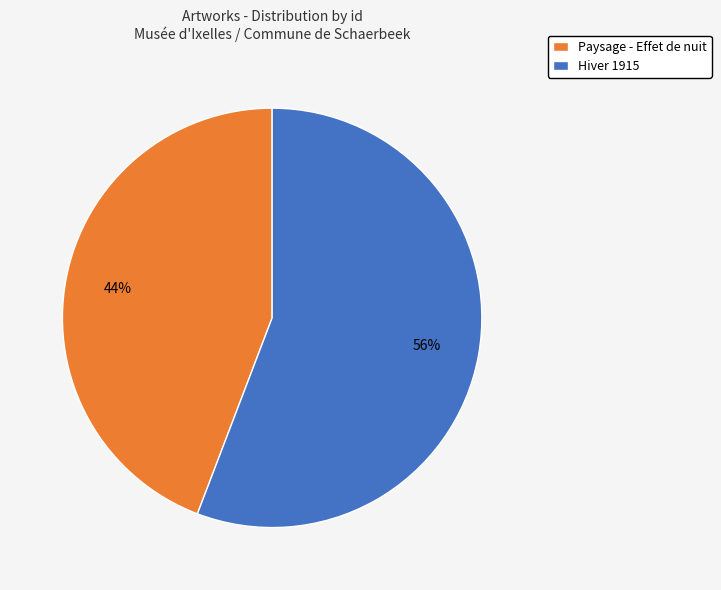

How many segments does this pie chart have?

2